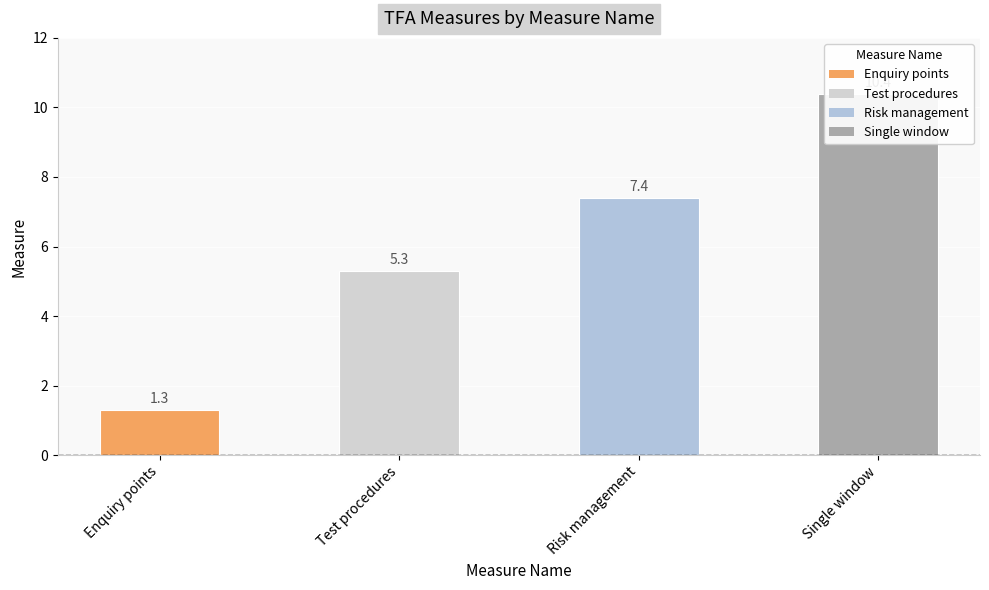

At which category does the chart reach its peak across all series?

Single window